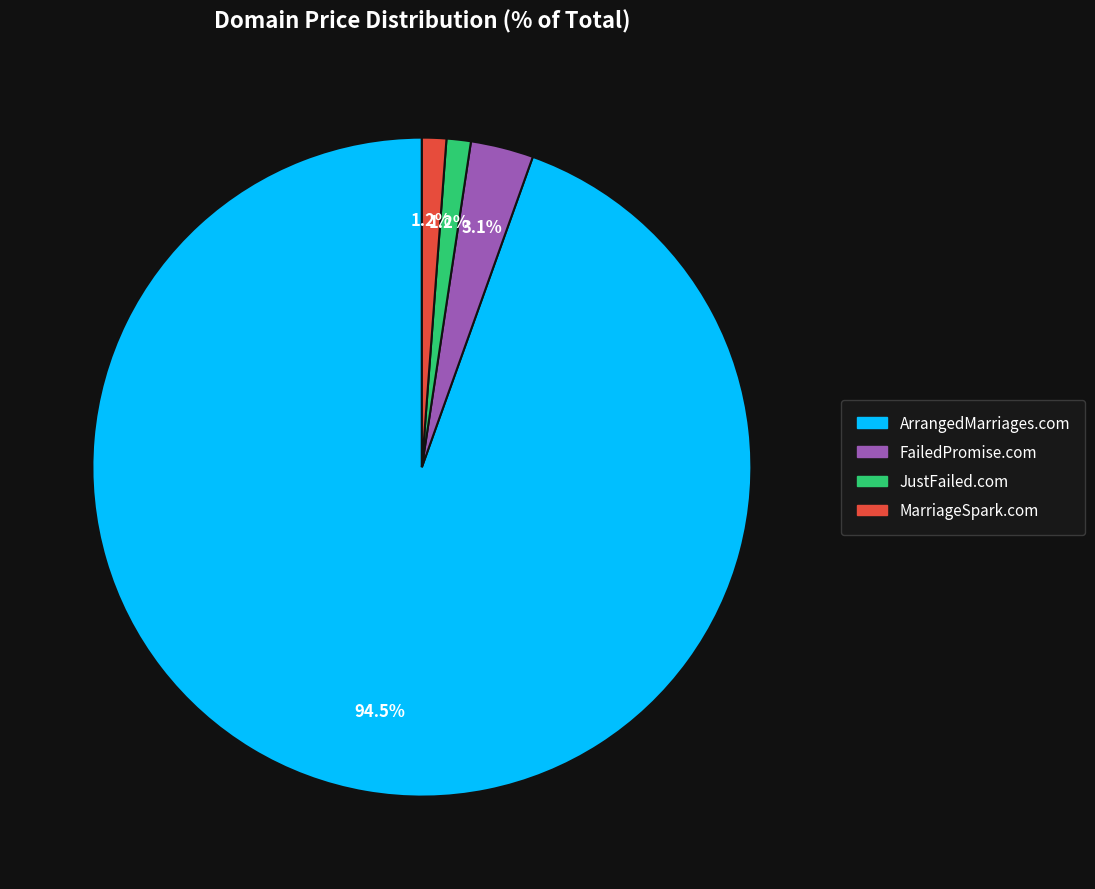

How much of the chart is everything except MarriageSpark.com?

98.8%